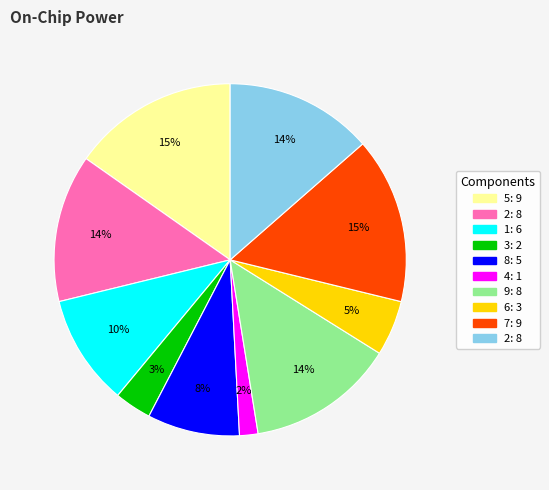

To the nearest percent, what is the average slice percentage?

10%